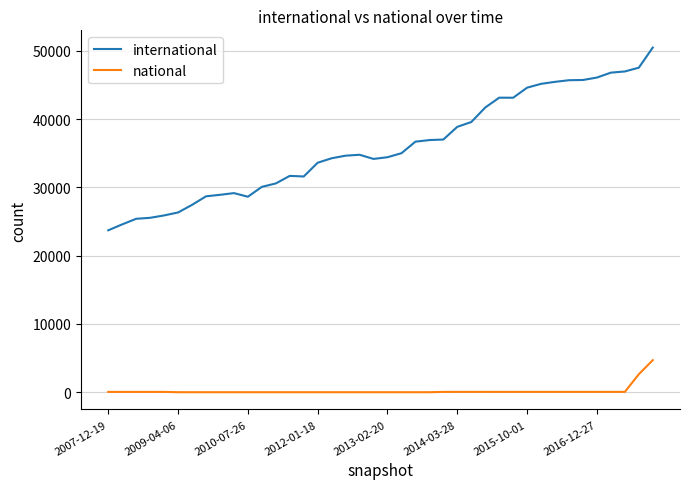

Count the number of data series in this chart.

2